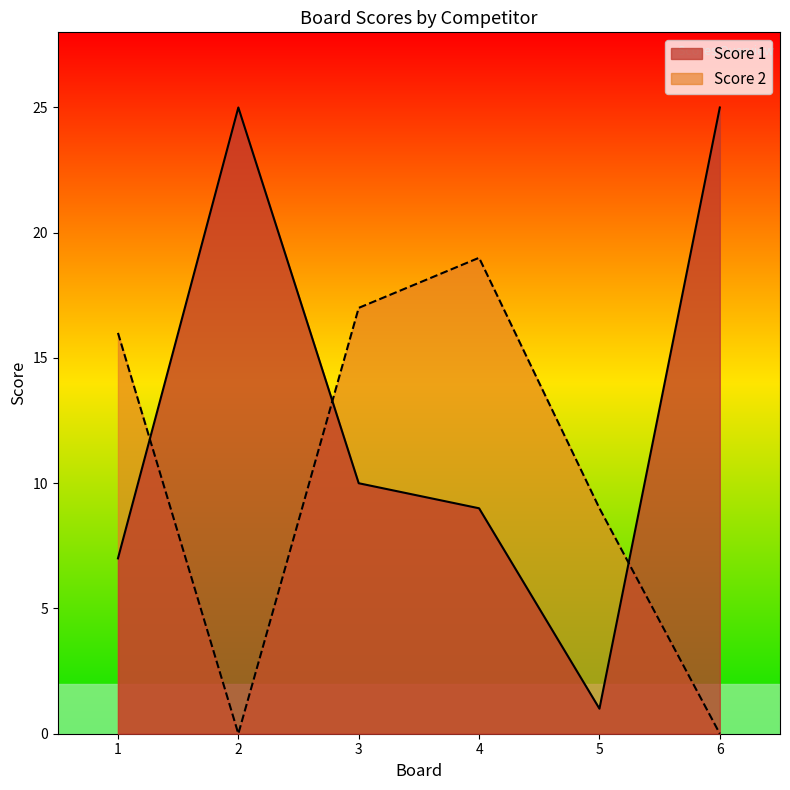

Reading left to right, list all the values displayed in this chart.

Score 1: 1=7	2=25	3=10	4=9	5=1	6=25
Score 2: 1=16	2=0	3=17	4=19	5=9	6=0